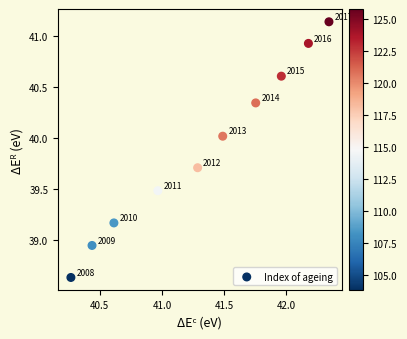

What is the average X value?

41.3